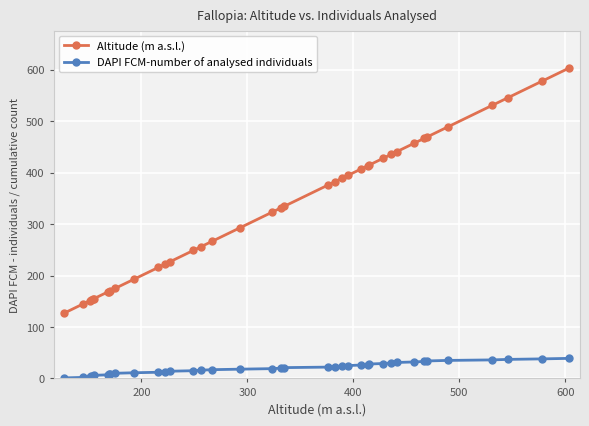

True or false: DAPI FCM-number of analysed individuals and Altitude (m a.s.l.) cross at least once.

False